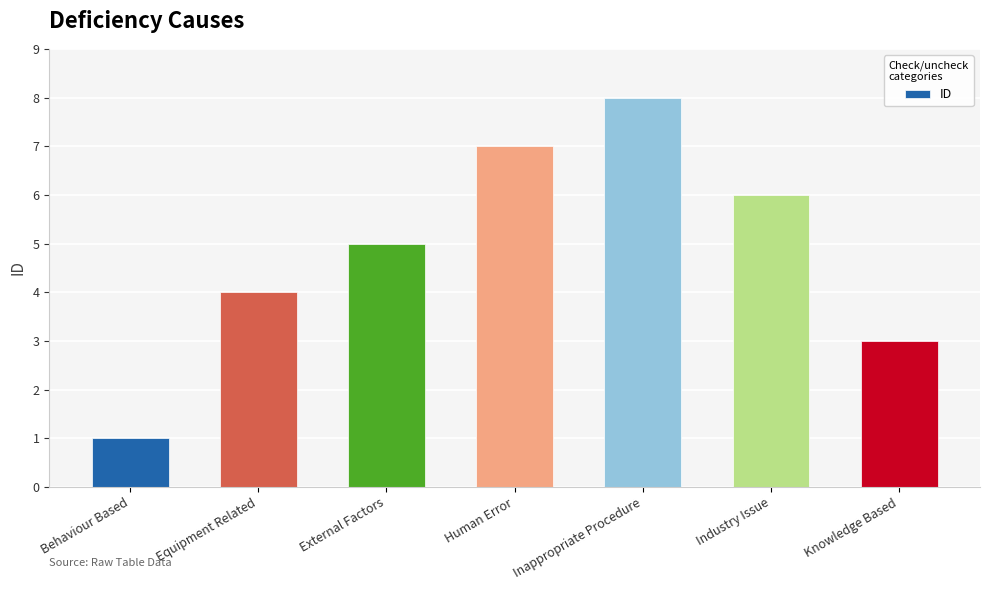

Count the number of categories in the chart.

7